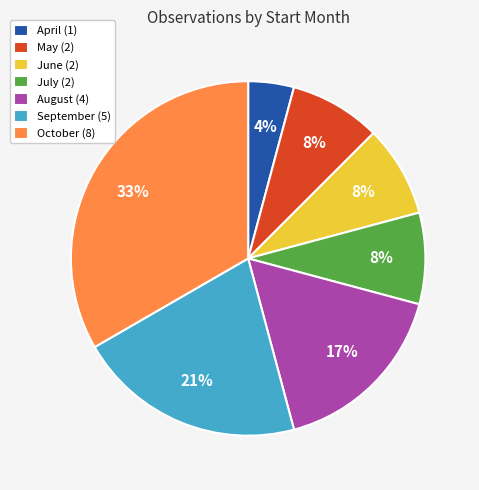

Between August (4) and July (2), which is larger?

August (4)